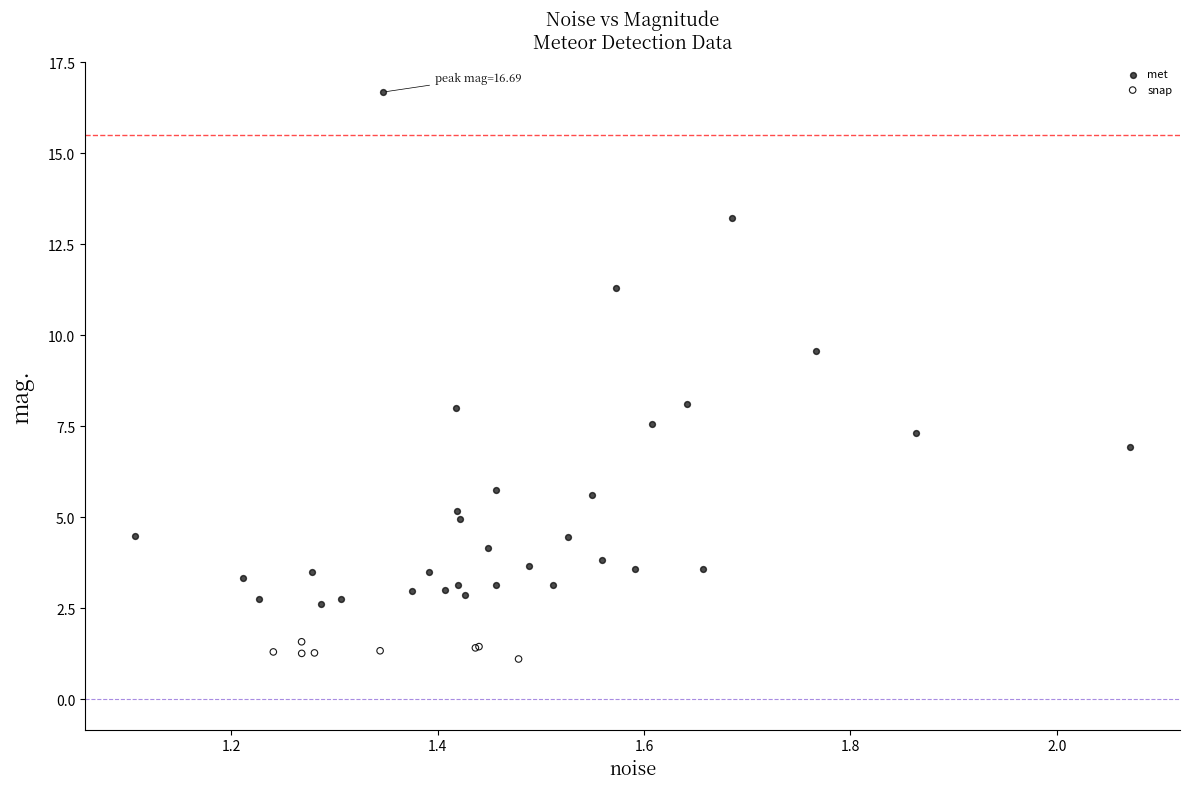

Which series contains the lowest Y value?

snap